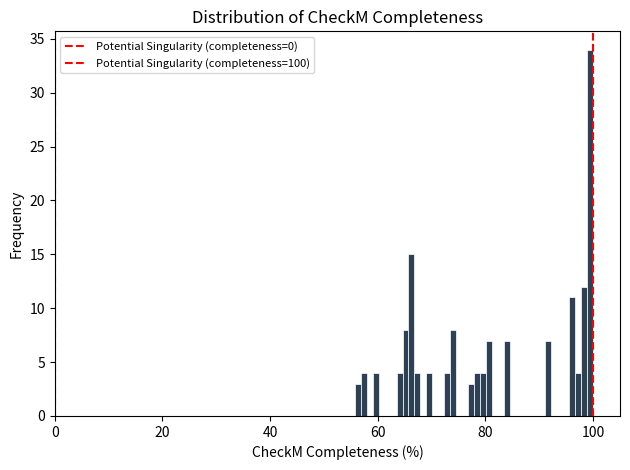

Read against the x-axis, roughly where is the centre of the tallest bar?

100